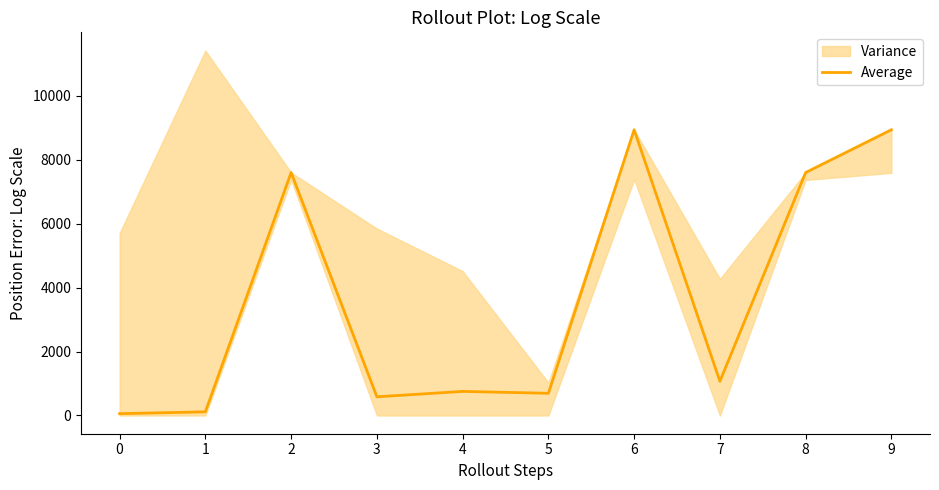

Is it true that the value at 0 is 98.2?

False